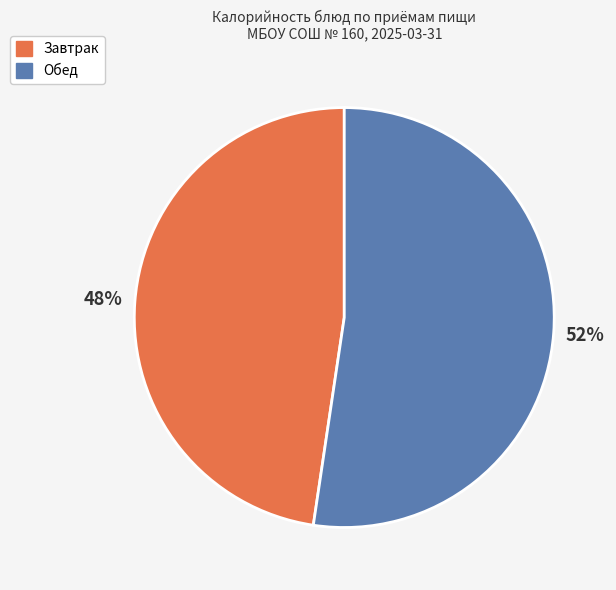

Count the number of slices in the pie.

2